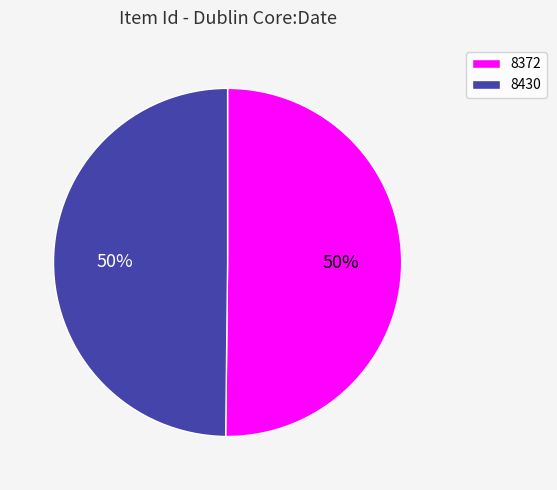

How many segments does this pie chart have?

2